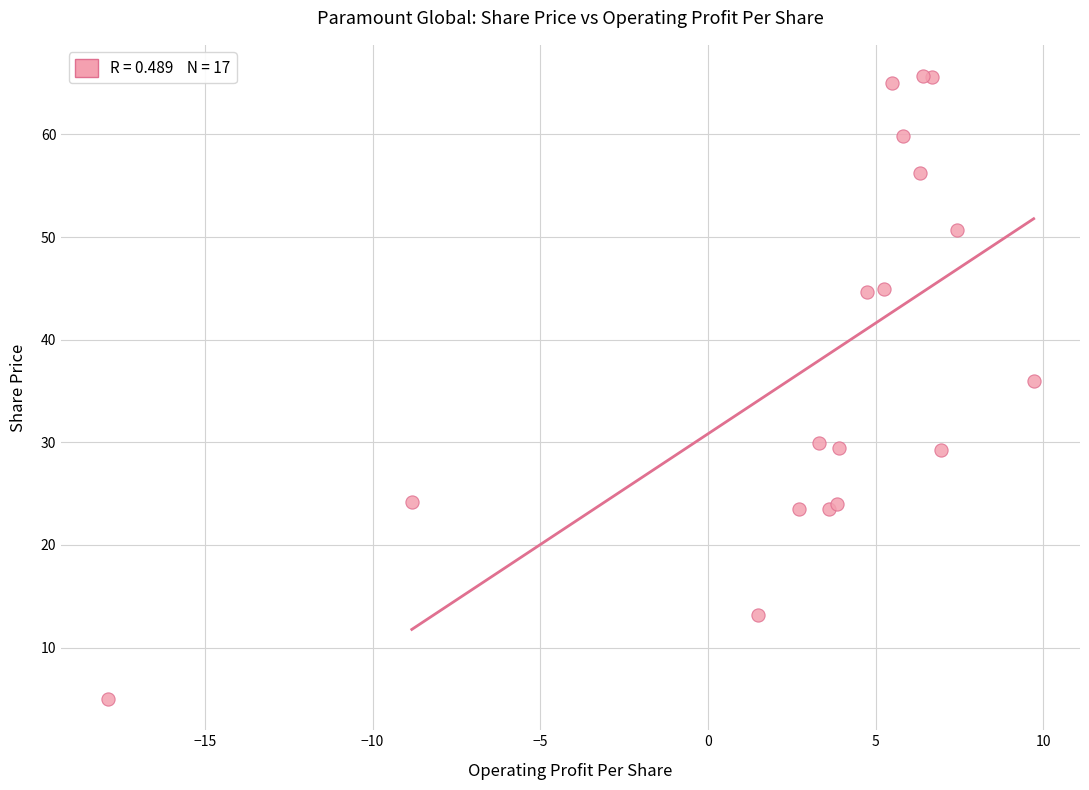

What Y value in the scatter plot is closest to 35?

36.0